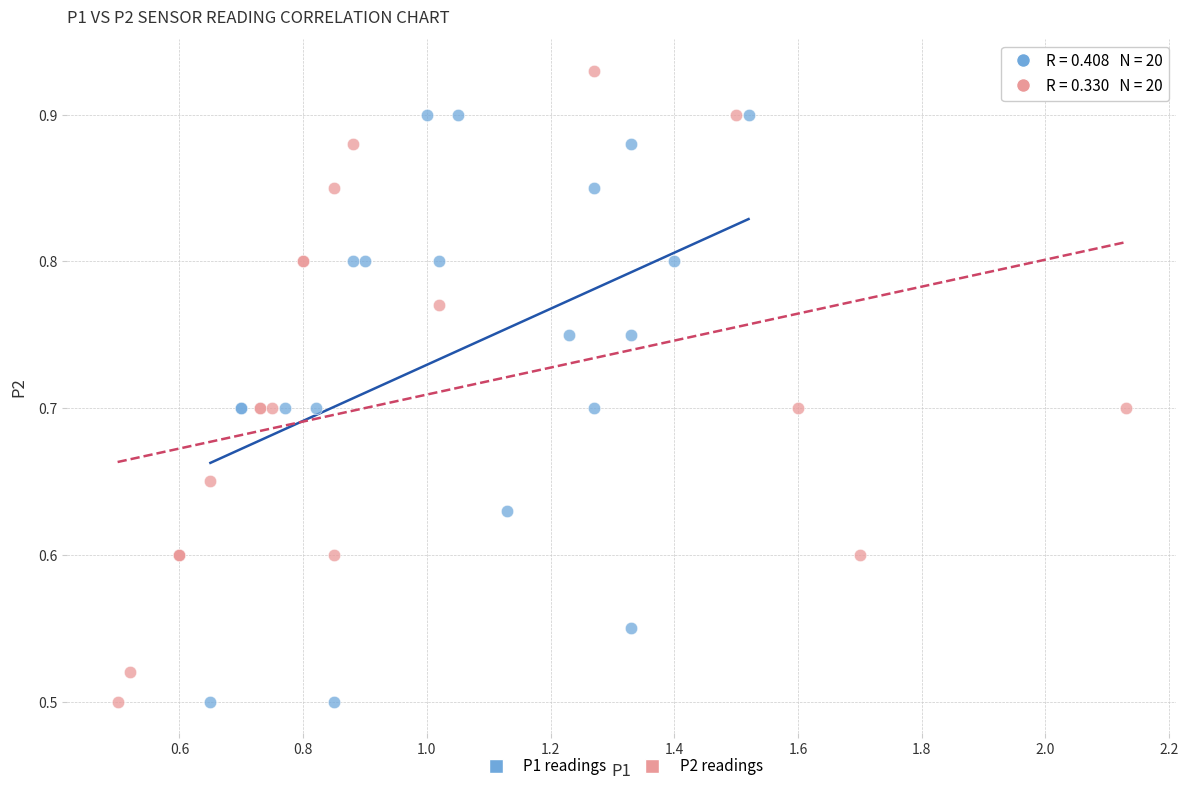

Which series has the largest Y range (max minus min)?

P2 readings